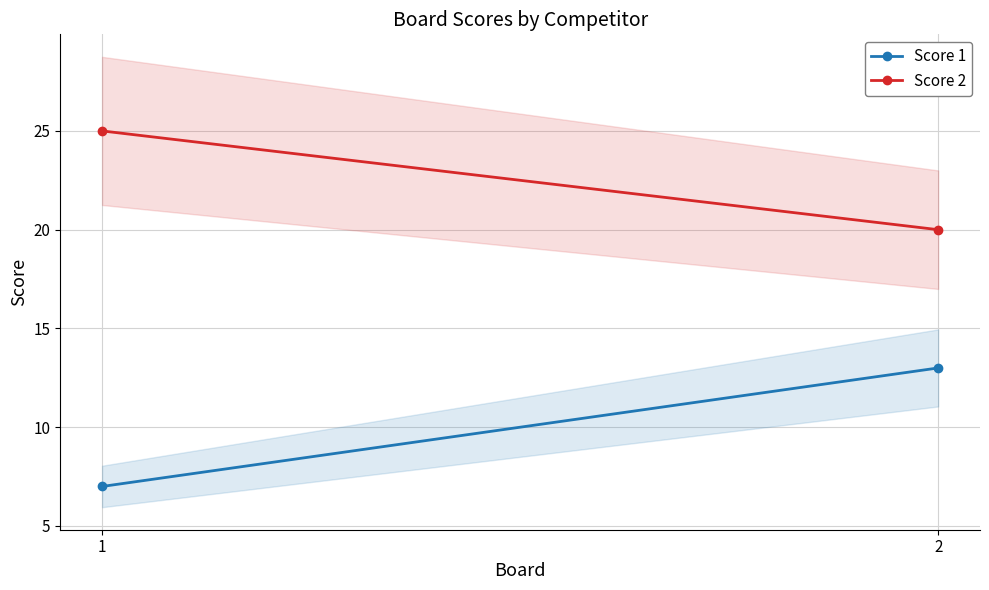

Rank the series by their average value, from lowest to highest.

Score 1, Score 2